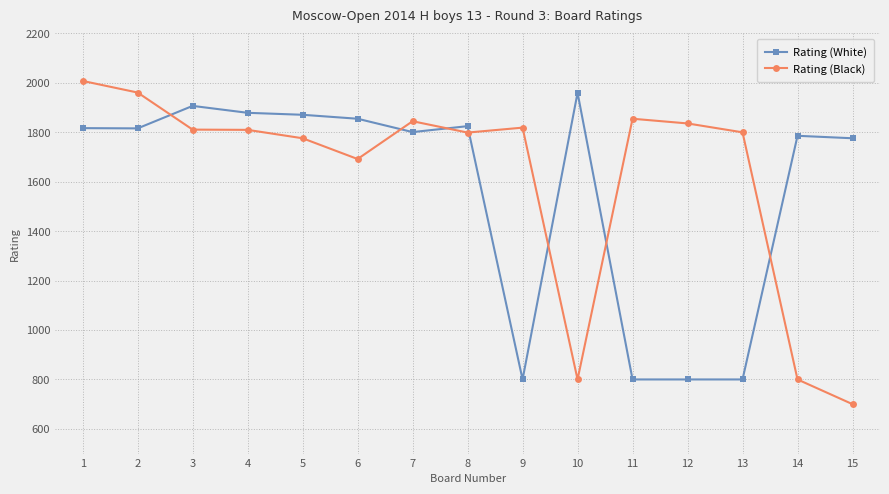

The Rating (White) series shows 278 at 10. True or false?

False